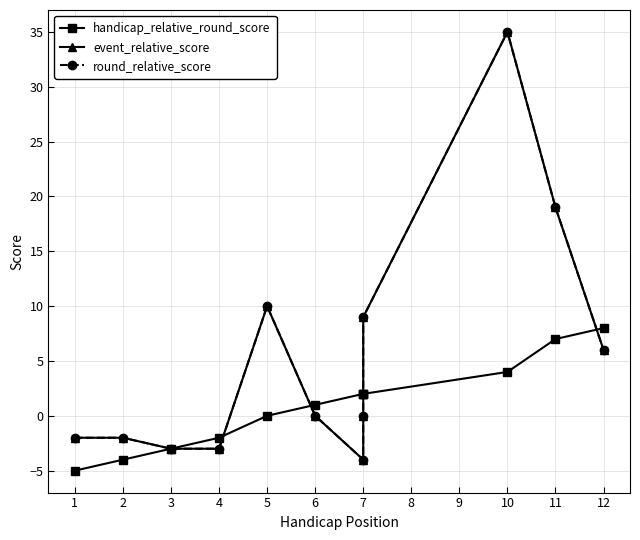

The value of event_relative_score at 4 is -2. True or false?

False